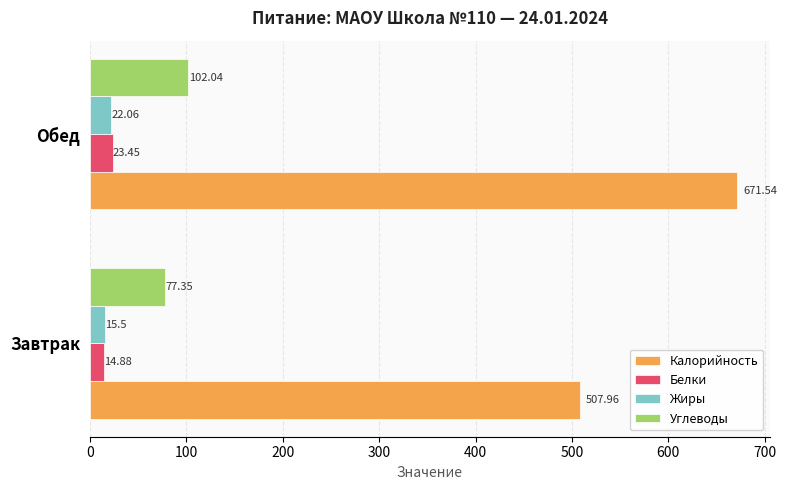

What is the difference between the Калорийность values at Завтрак and Обед?

163.6